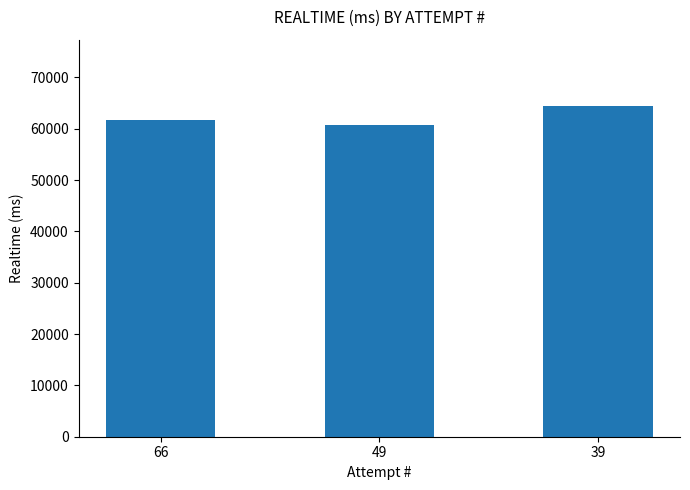

Are the bars horizontal?

No